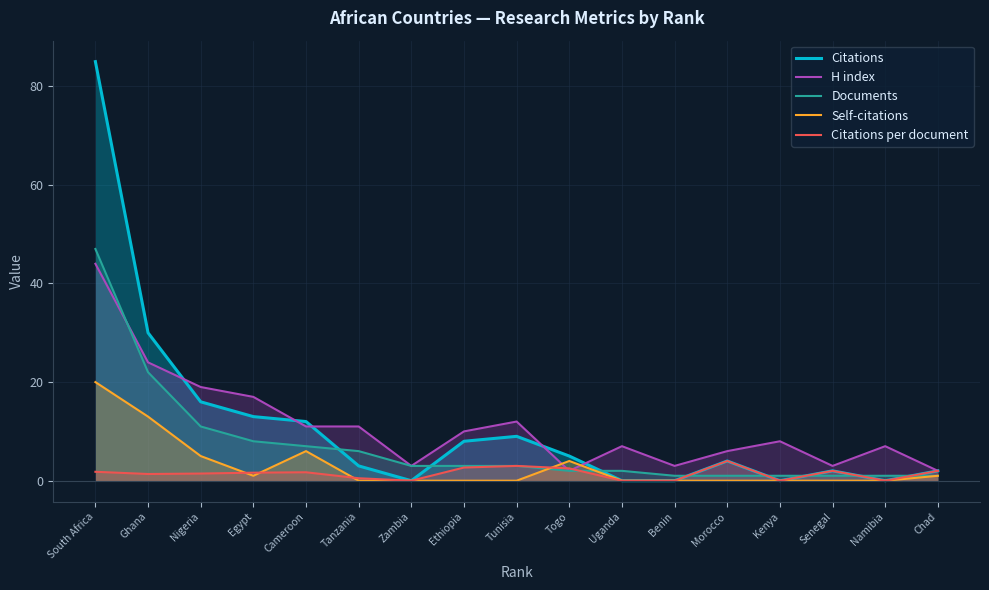

Which category has the lowest value in the Citations series?

Zambia